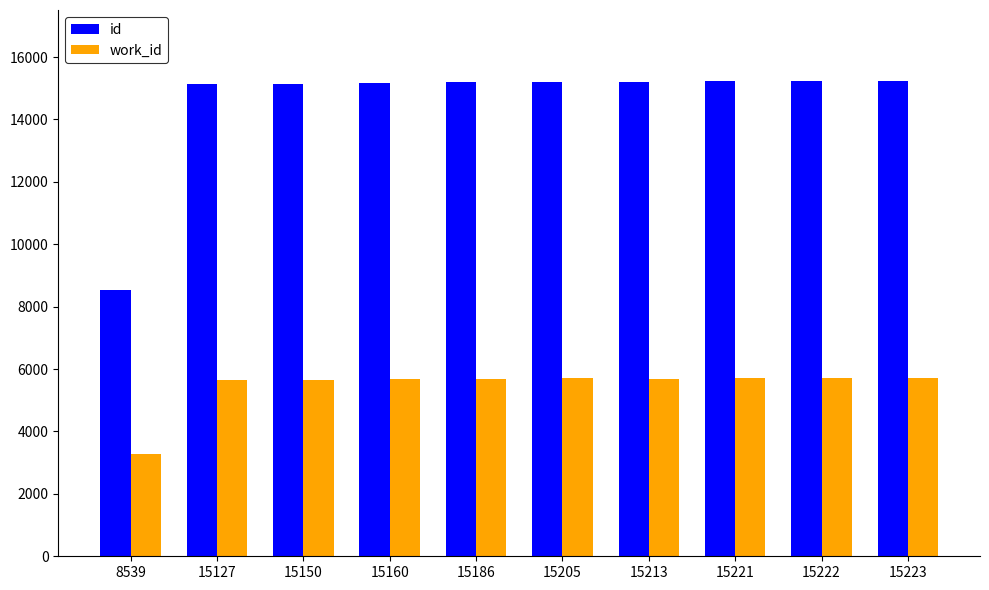

Which series has the largest range (max minus min)?

id